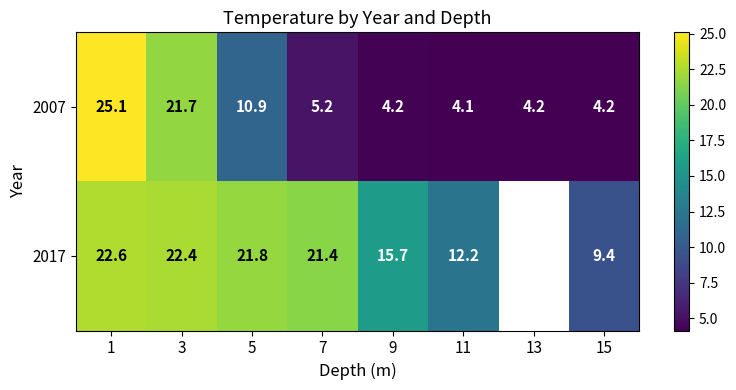

Is the value of 2017 at 5 greater than the value of 2007 at 1?

No